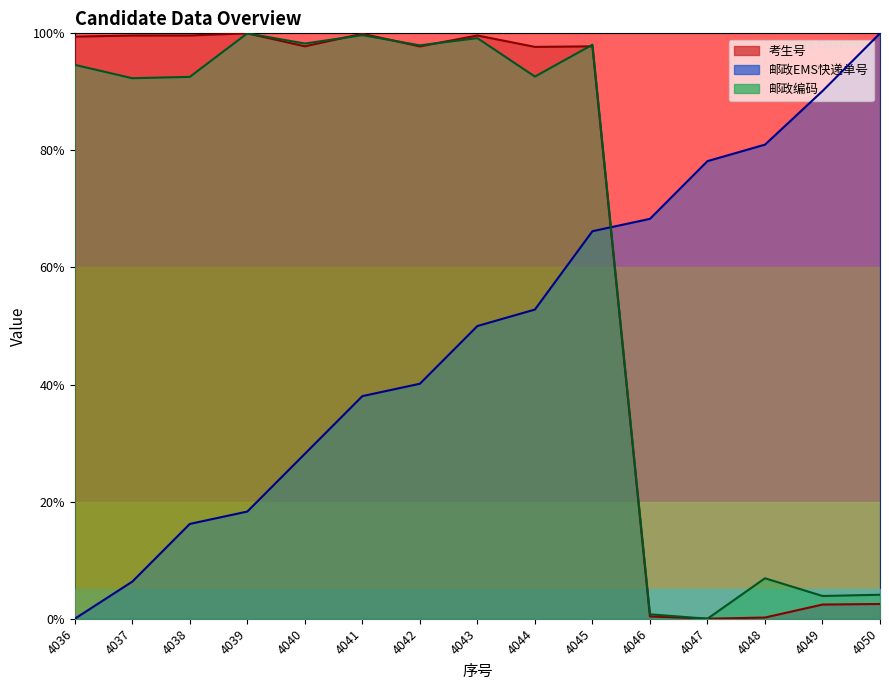

Reading left to right, transcribe all the data shown in this chart.

考生号: 99.4	99.6	99.6	100.0	97.8	99.9	97.8	99.6	97.7	97.8	0.4	0.0	0.2	2.4	2.5
邮政EMS快递单号: 0.0	6.3	16.2	18.3	28.2	38.0	40.1	50.0	52.8	66.2	68.3	78.2	81.0	90.1	100.0
邮政编码: 94.6	92.3	92.6	100.0	98.3	99.7	98.0	99.2	92.6	98.1	0.8	0.0	6.9	3.9	4.1